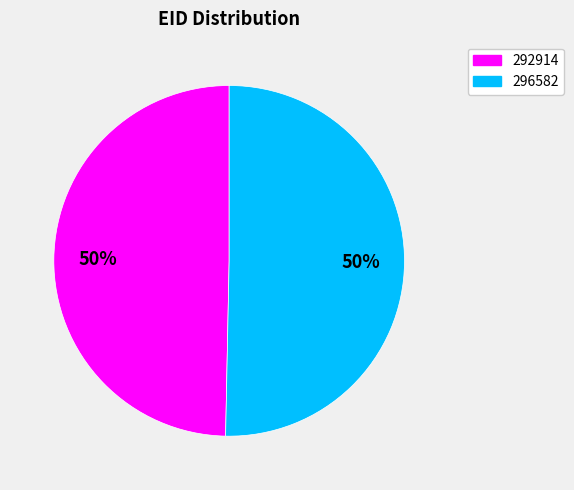

To the nearest percent, what is the average slice percentage?

50%